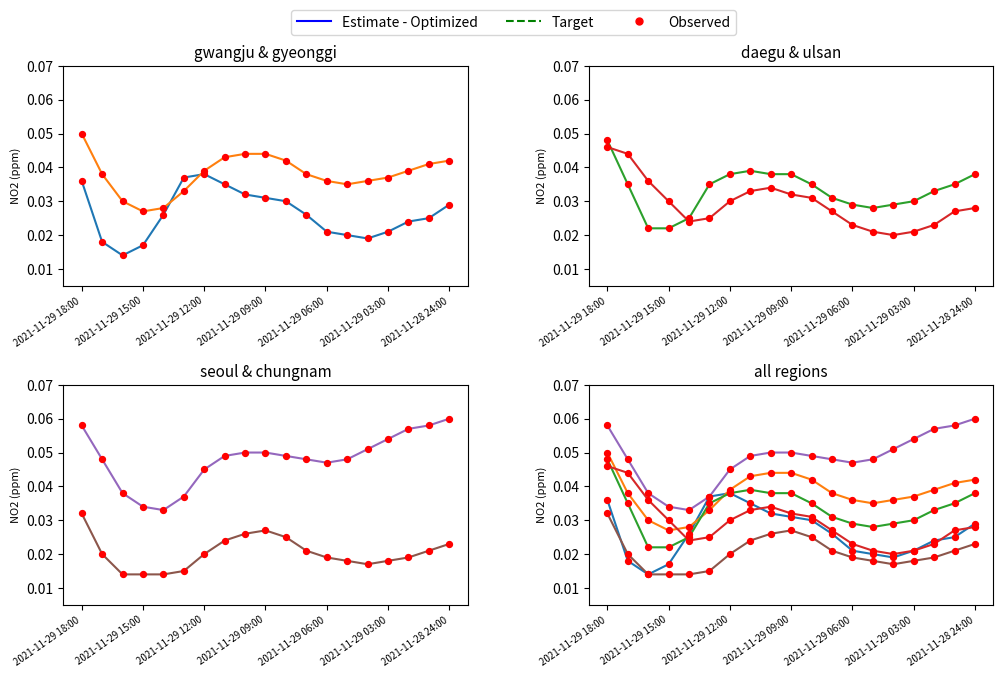

Which series has the largest total across all categories?

seoul